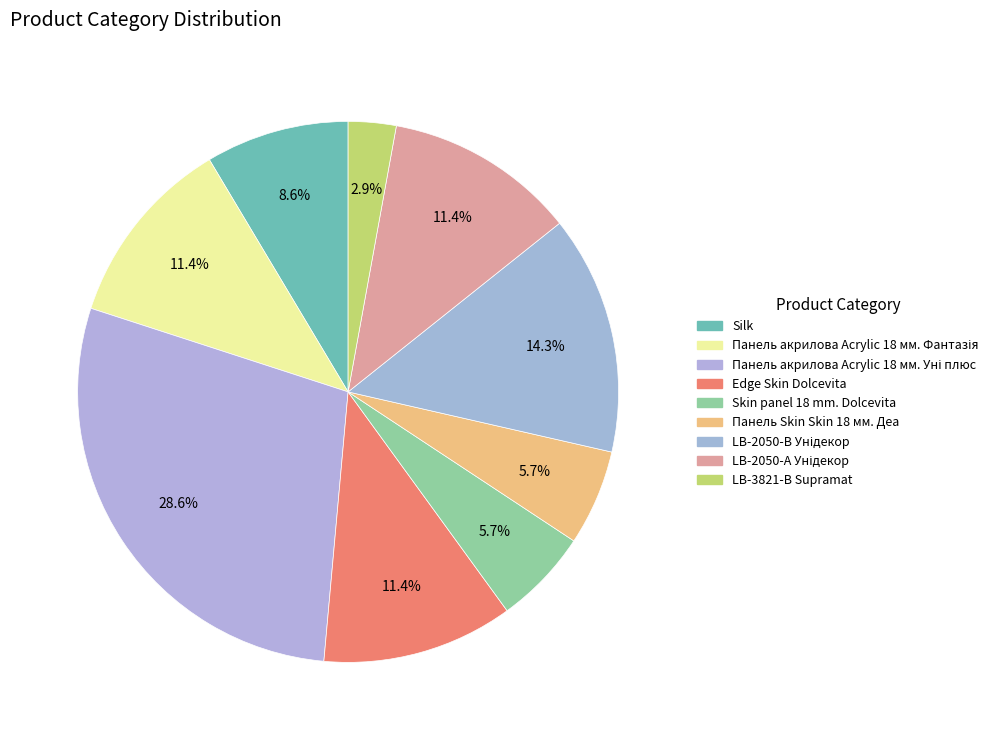

How many slices are in this pie chart?

9